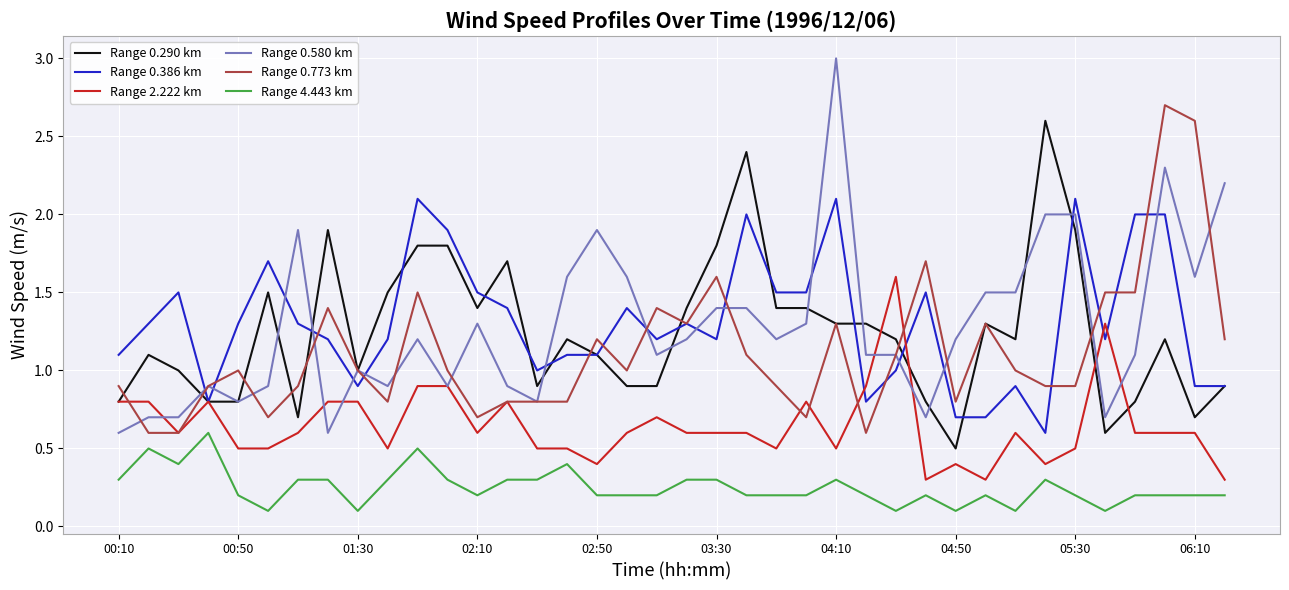

True or false: Range 4.443 km and Range 0.290 km intersect in this chart.

False